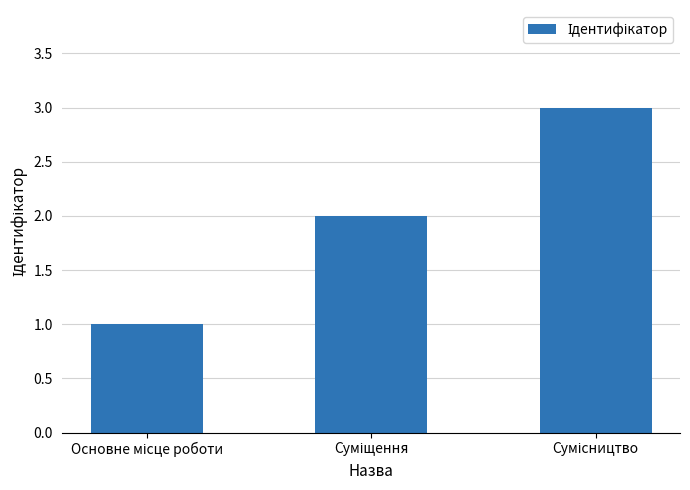

What is the sum of all values?

6